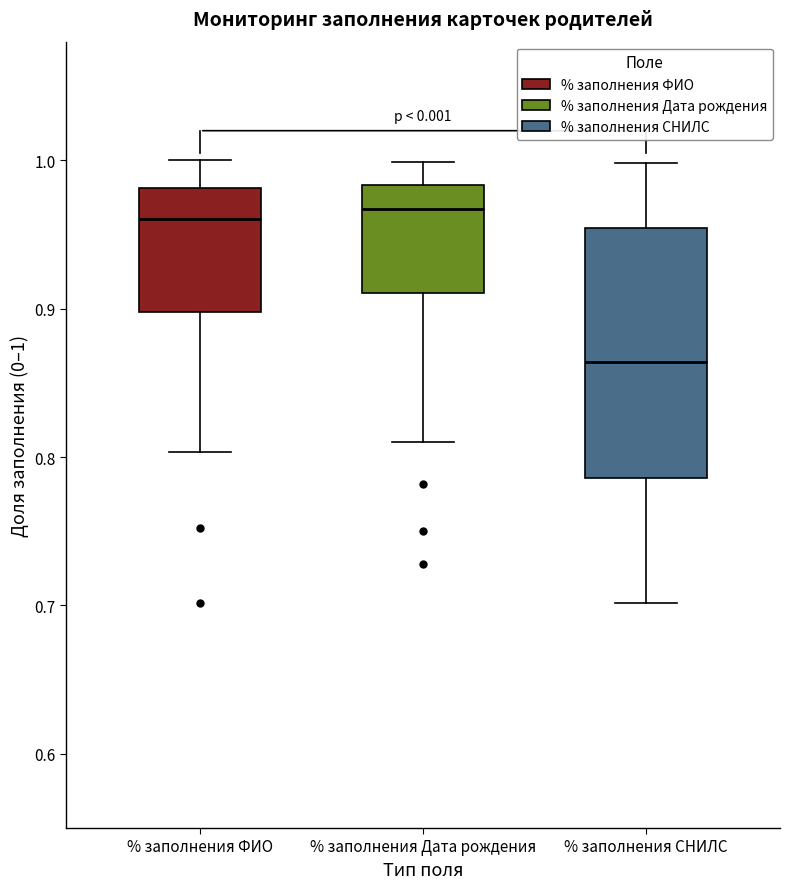

Reading left to right, transcribe this box plot: for each box, give where its median line is, the range the box spans, and where its two whiskers end, as read against the y-axis. The values are not printed on the chart, so give them approximately, as read against the axis.

% заполнения ФИО: median 0.96, box 0.90 to 0.98, whiskers 0.80 to 1.00
% заполнения Дата рождения: median 0.97, box 0.91 to 0.98, whiskers 0.81 to 1.00
% заполнения СНИЛС: median 0.86, box 0.79 to 0.95, whiskers 0.70 to 1.00